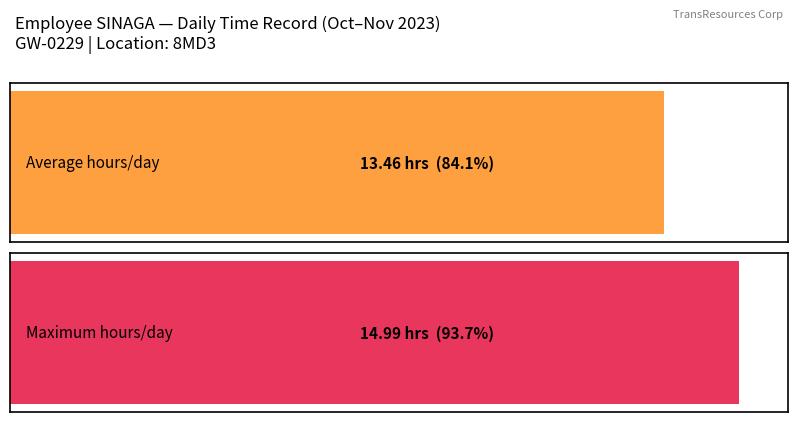

What is the average value?

13.5